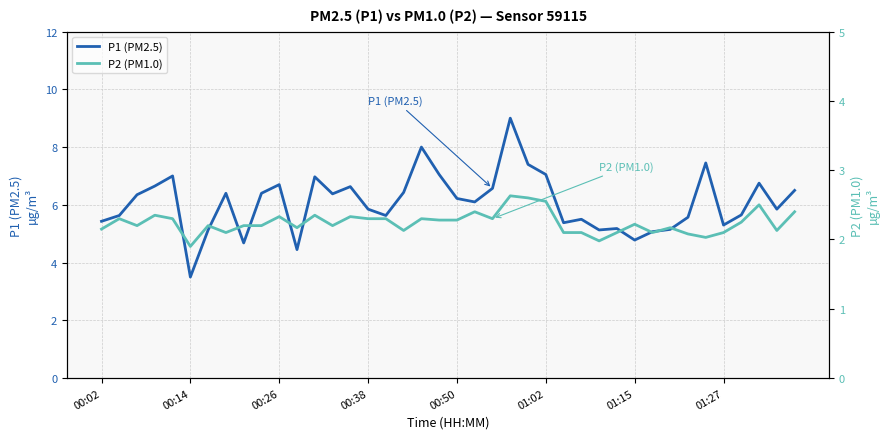

Is this an area chart (filled region under the line)?

No